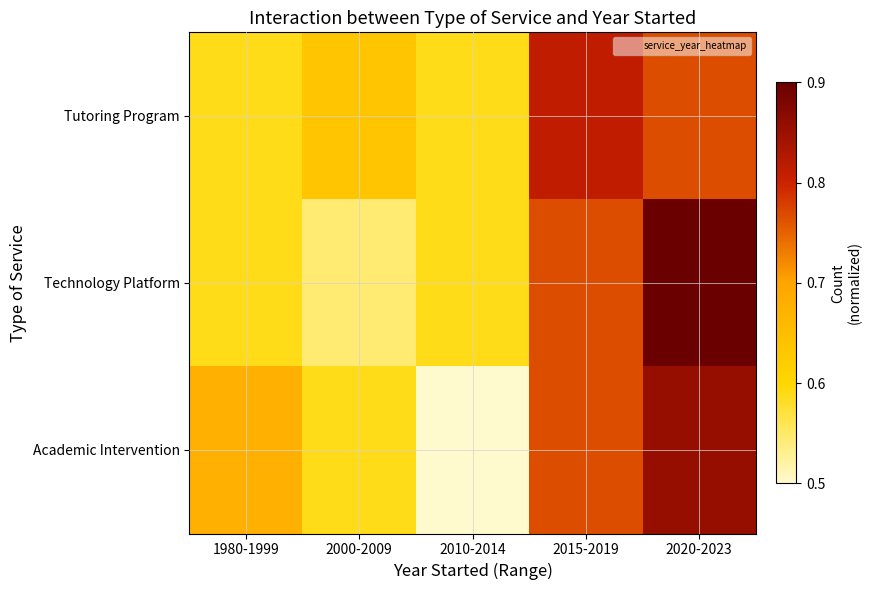

At which category is the sum across all series the highest?

2020-2023